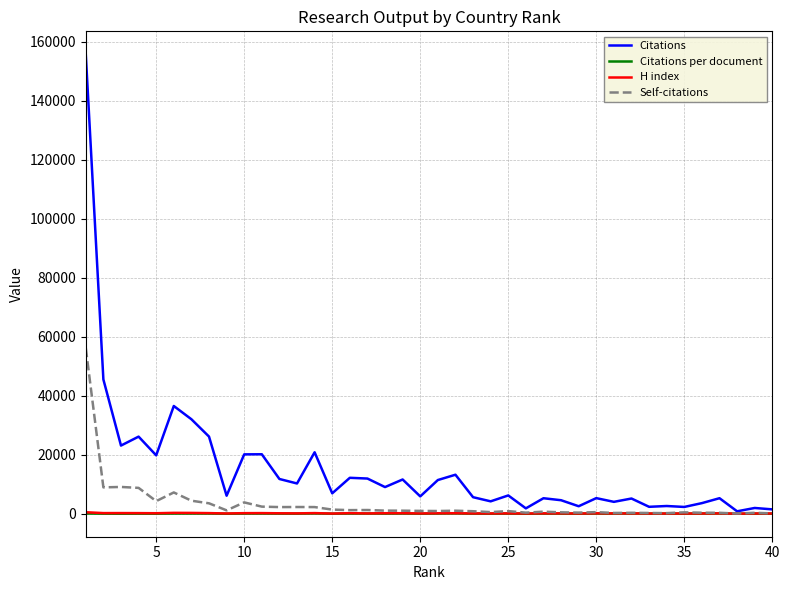

Which series has the largest total across all categories?

Citations